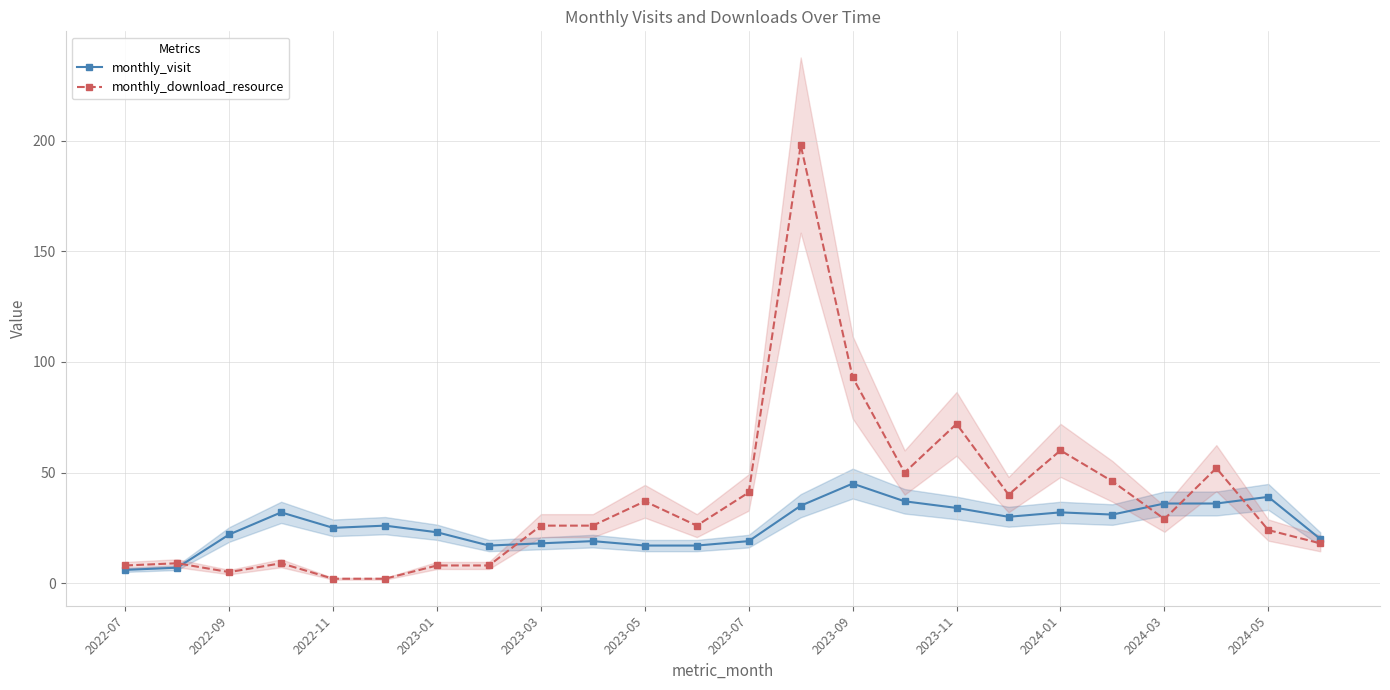

True or false: monthly_download_resource has more than 1 points higher than both neighbors.

True